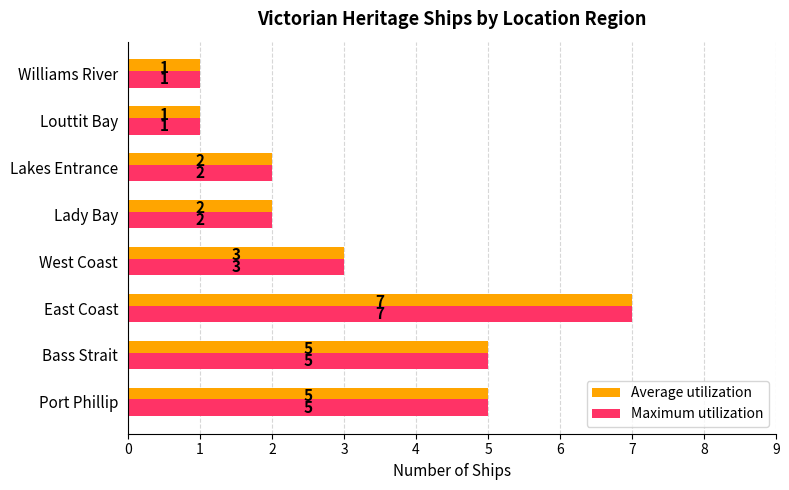

Is the value of Average utilization at Williams River greater than the value of Maximum utilization at East Coast?

No